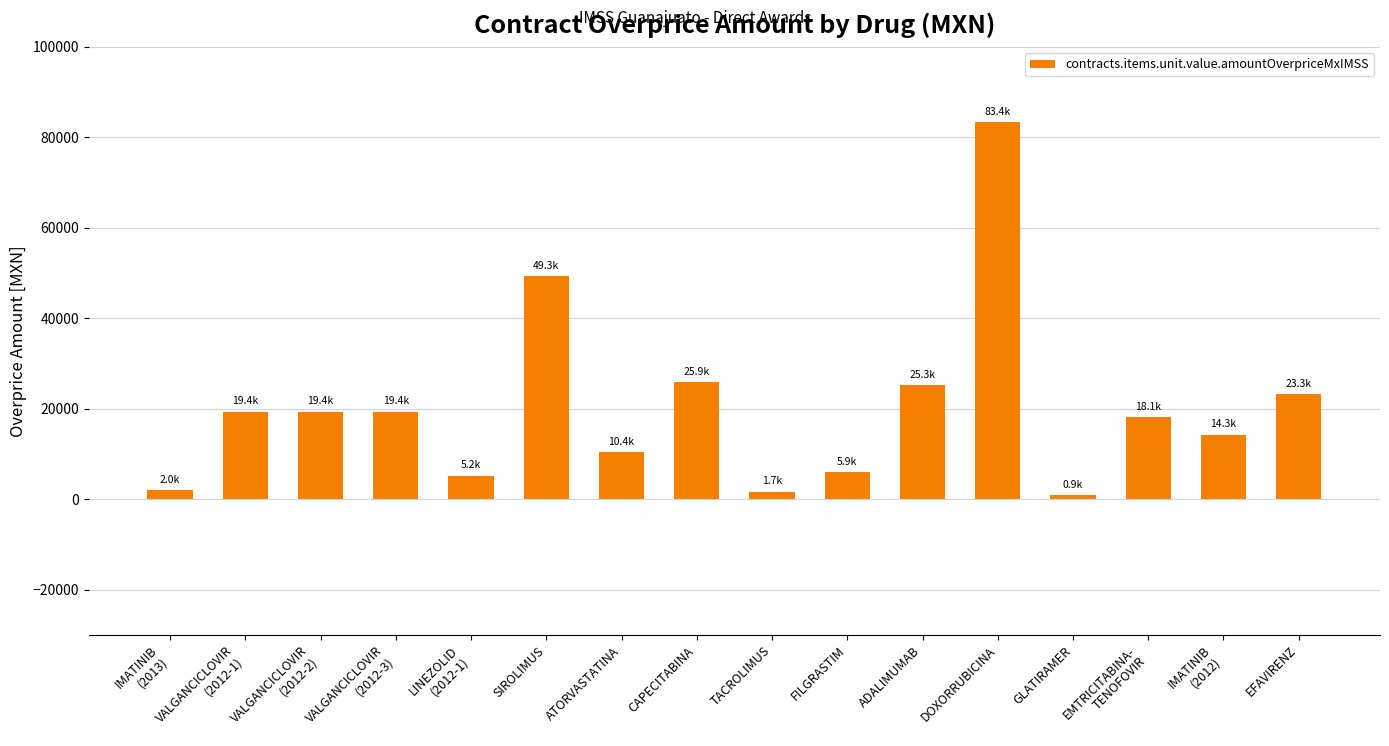

The value at TACROLIMUS is 1686.7. True or false?

True